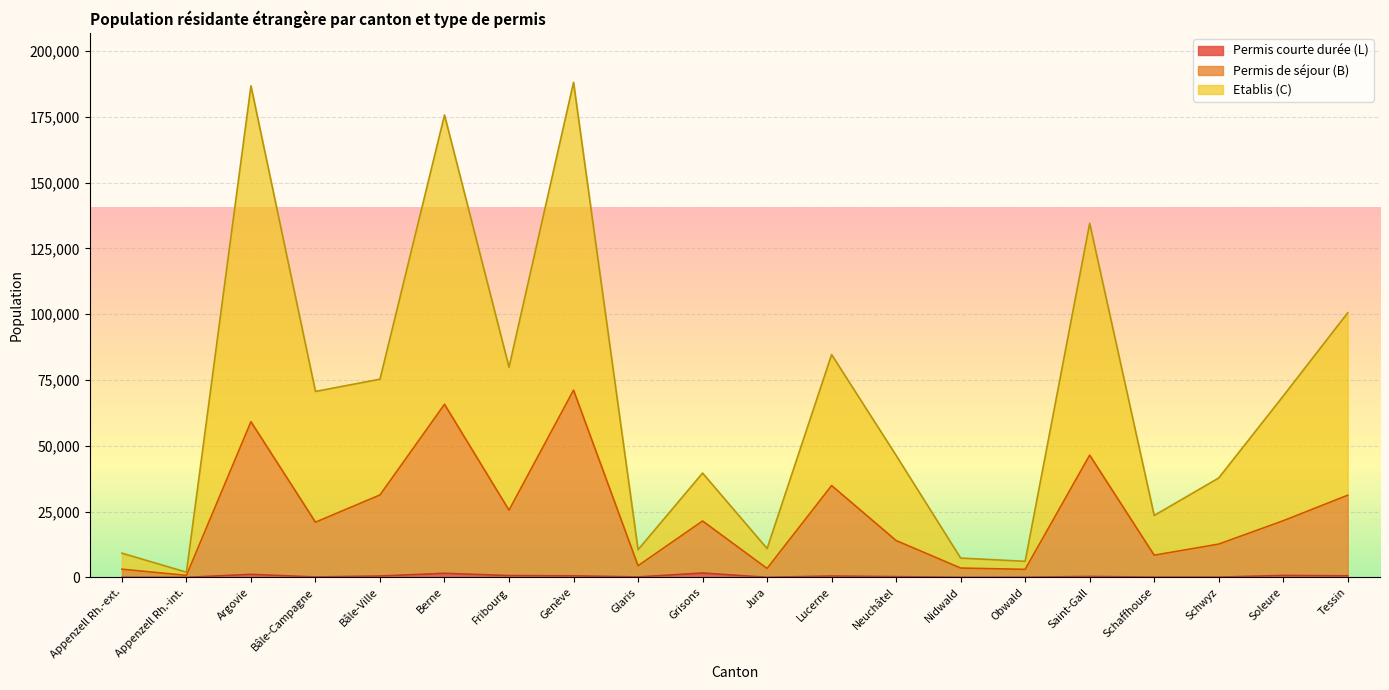

Where is Etablis (C) nearest to the value 95050?

Tessin